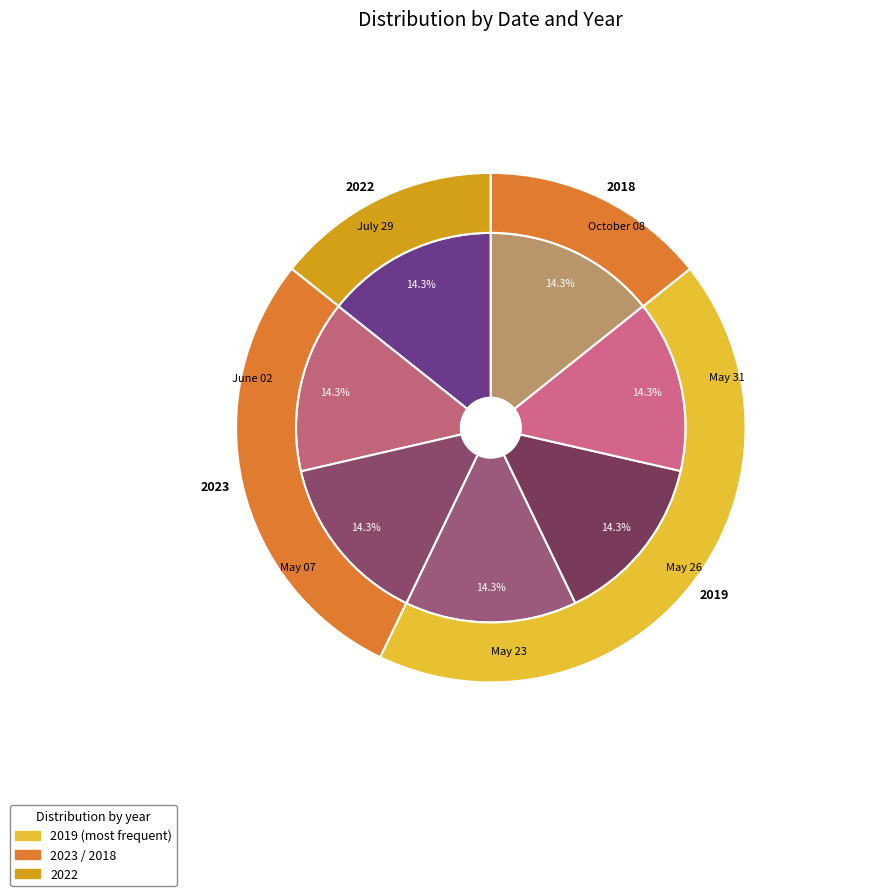

Is May 07 the majority of the pie?

No